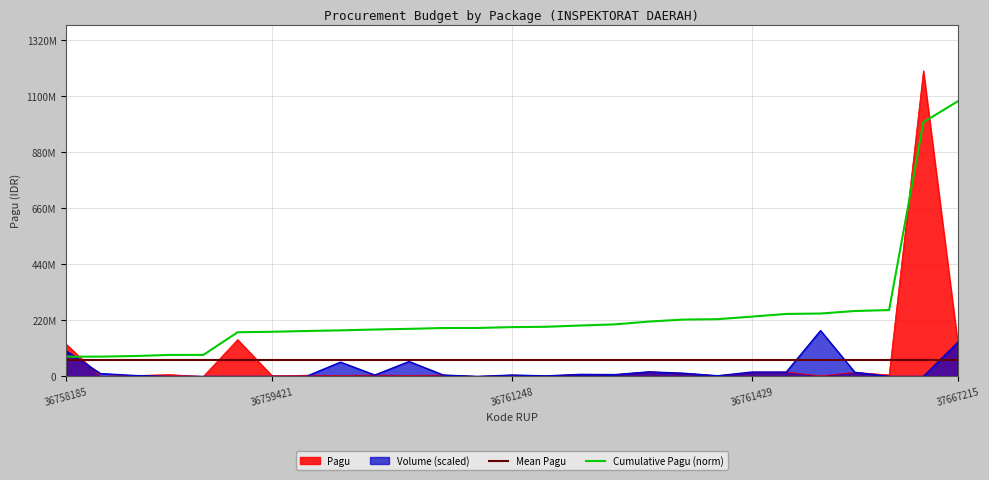

Which series has the largest range (max minus min)?

Pagu